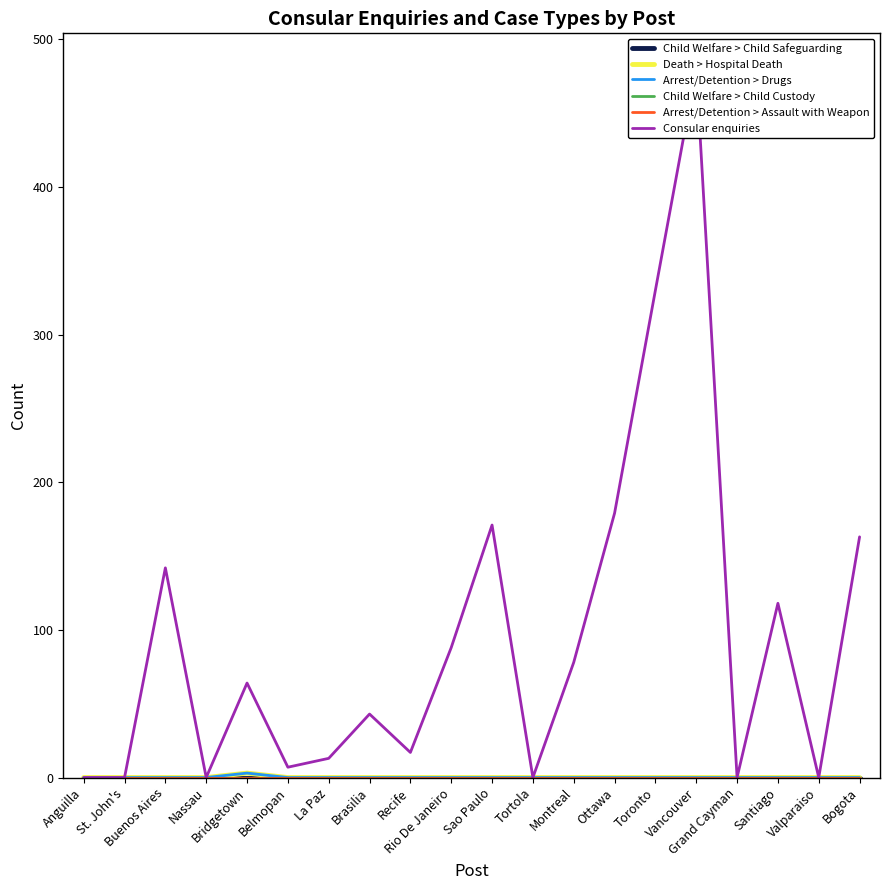

Is it true that Death > Hospital Death equals -1 at Ottawa?

False